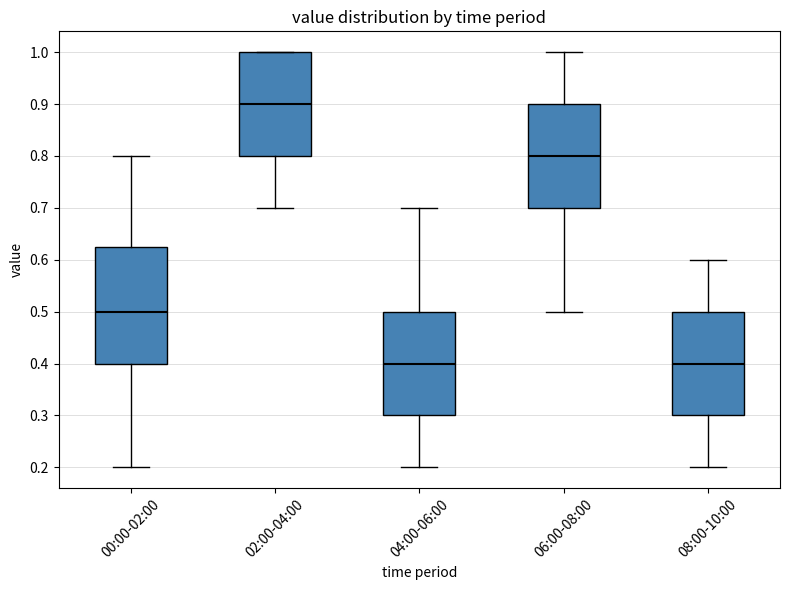

Where is the upper edge of the box for 02:00-04:00 on the y-axis? The values are not printed on the chart, so give them approximately, as read against the axis.

1.00